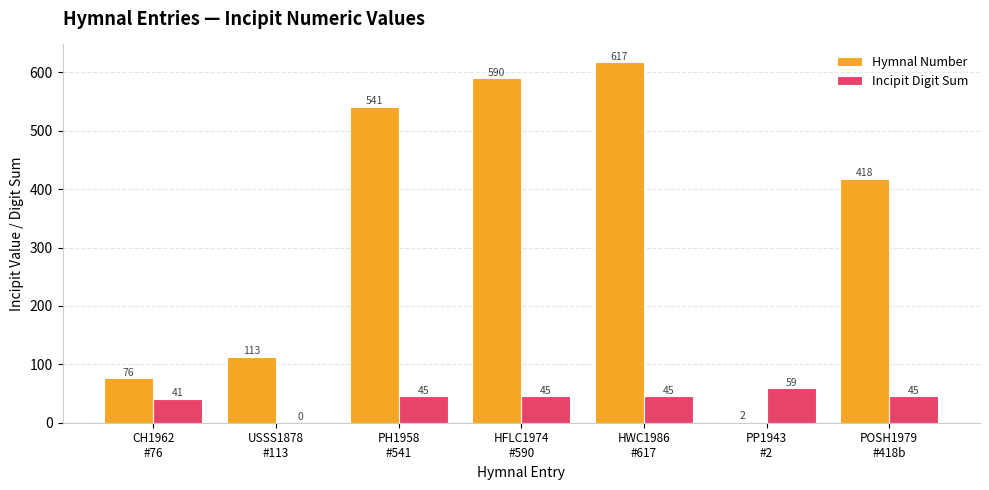

Reading right to left, extract all data points from this chart.

Hymnal Number: 418	2	617	590	541	113	76
Incipit Digit Sum: 45	59	45	45	45	0	41